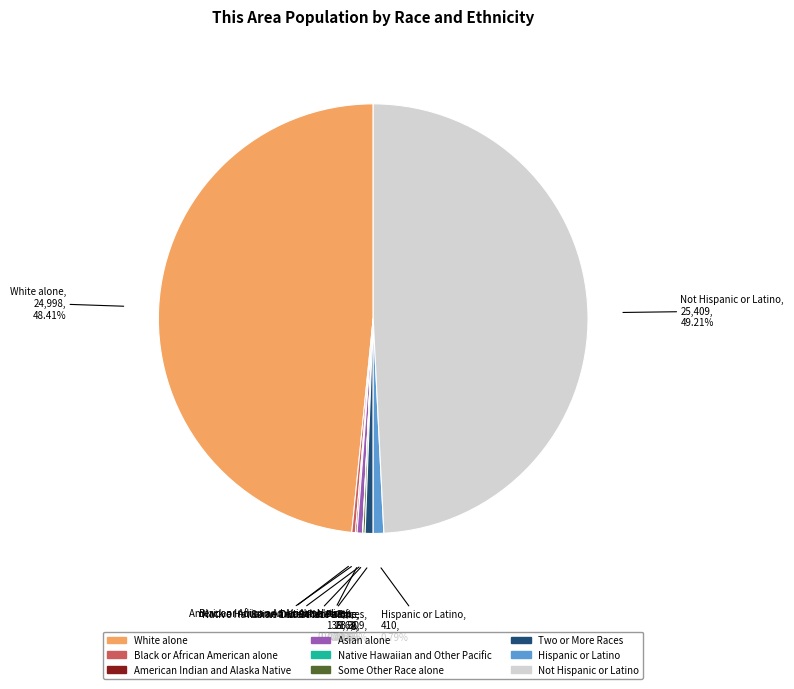

Is it true that Asian alone is 0% of the pie?

True